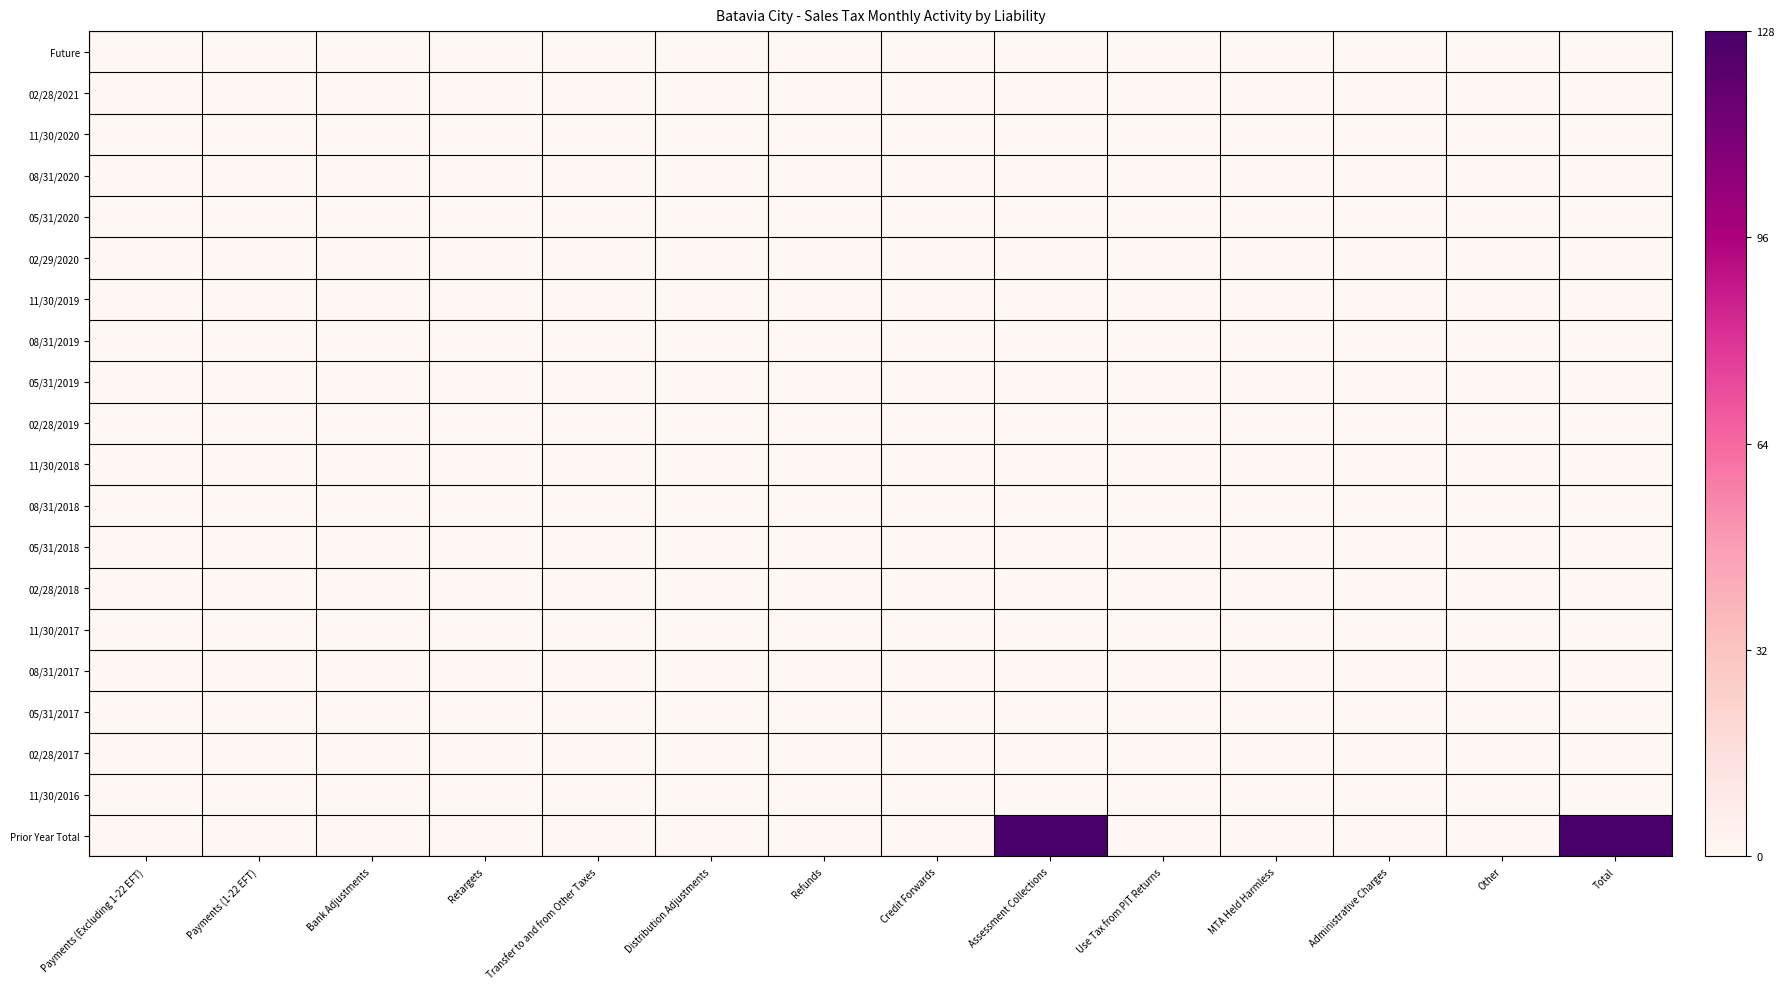

At how many categories does at least one series exceed 110?

2